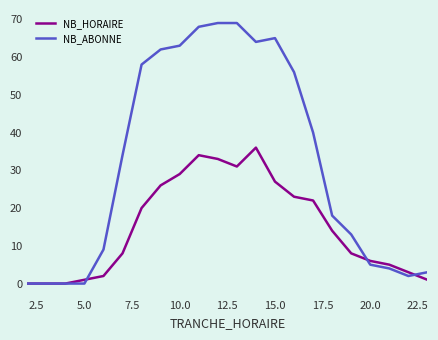

Which series has the widest spread of values?

NB_ABONNE